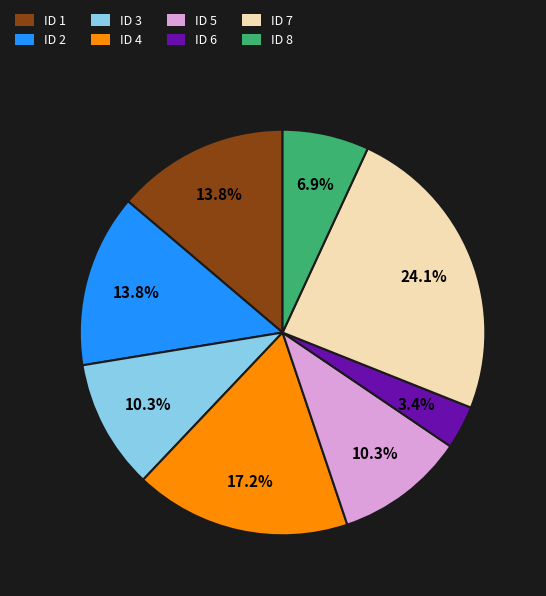

Which category has the smallest portion of the pie?

ID 6